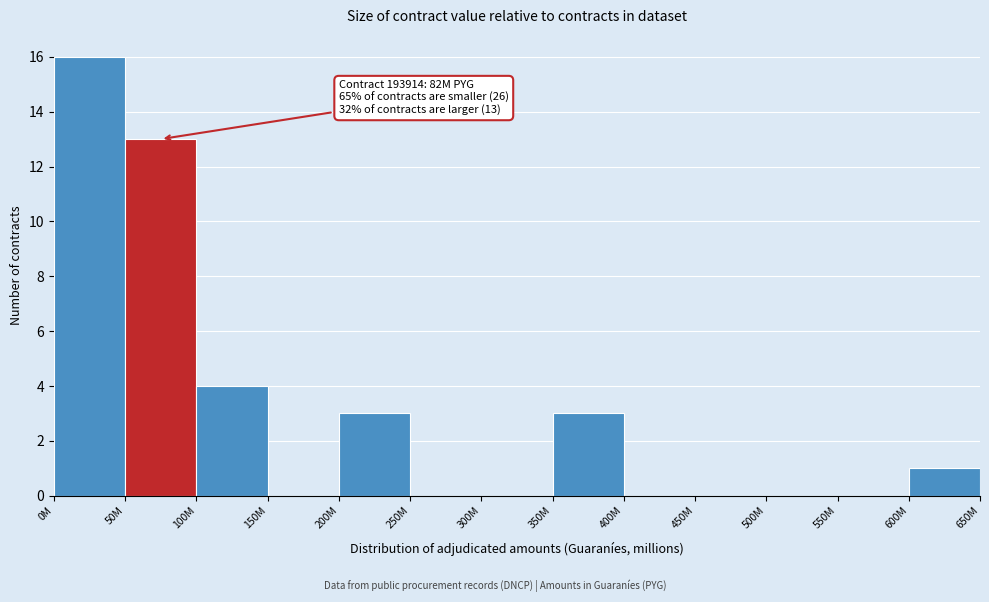

Reading left to right, transcribe all the data shown in this chart.

0M=16	50M=13	100M=4	150M=0	200M=3	250M=0	300M=0	350M=3	400M=0	450M=0	500M=0	550M=0	600M=1